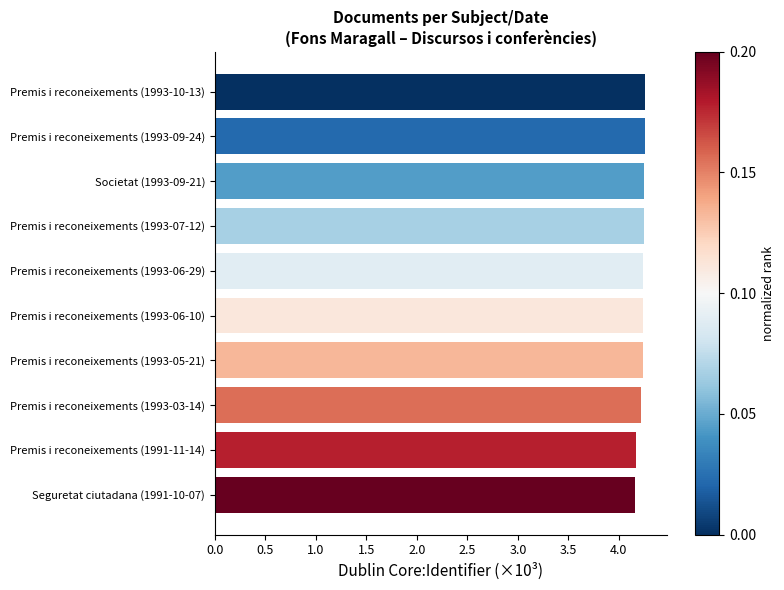

The chart shows a value of 0.9 at Premis i reconeixements (1993-06-29). True or false?

False